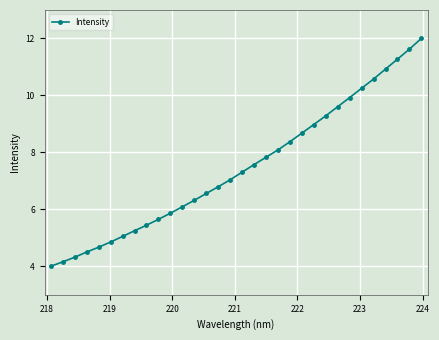

What is the value of the 14th point from the left?

6.6